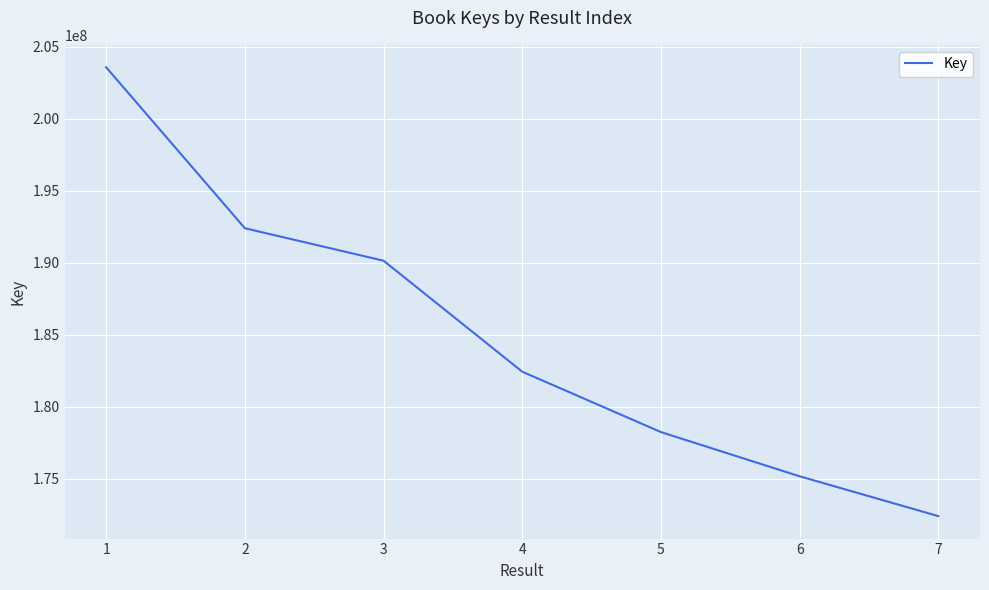

True or false: there are more than 0 points higher than both neighbors.

False